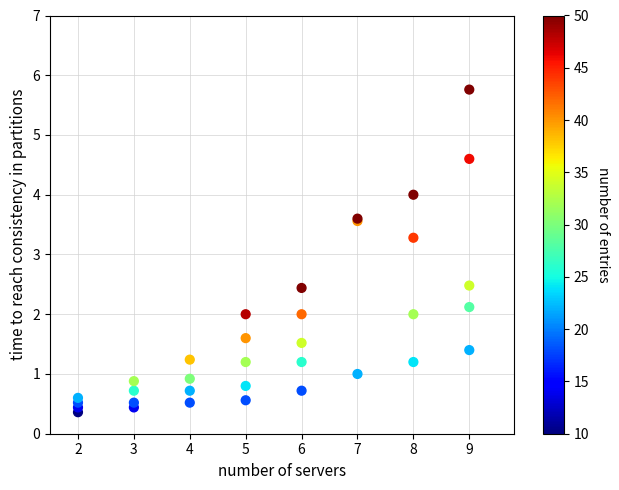

What Y value in the scatter plot is closest to 3?

3.3